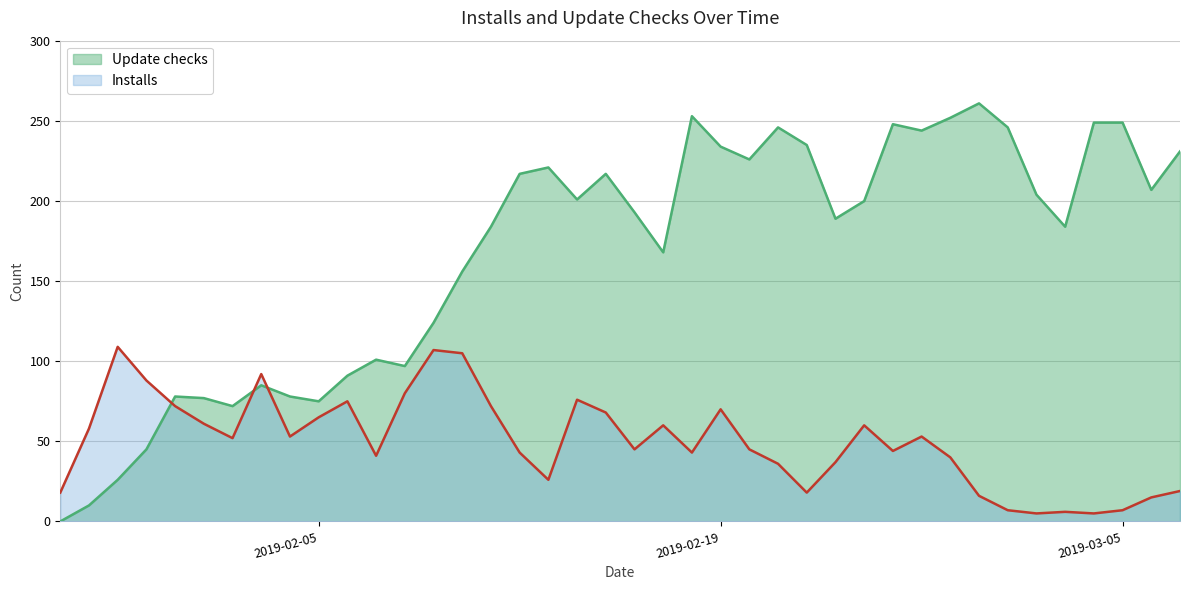

What is the difference between the highest and lowest values at 2019-01-27?

18